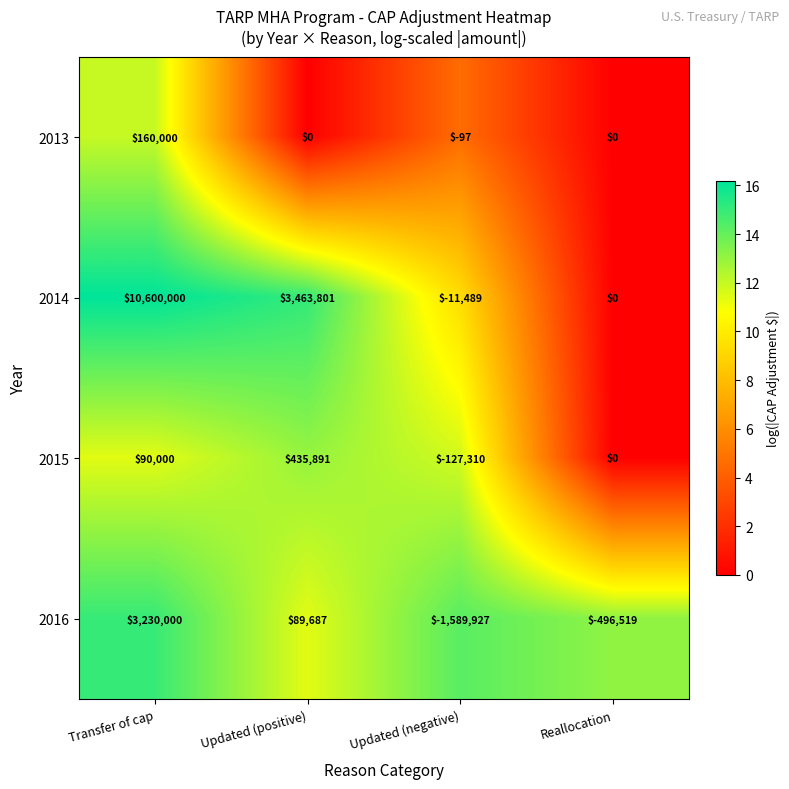

At which category is the sum across all series the highest?

Transfer of cap